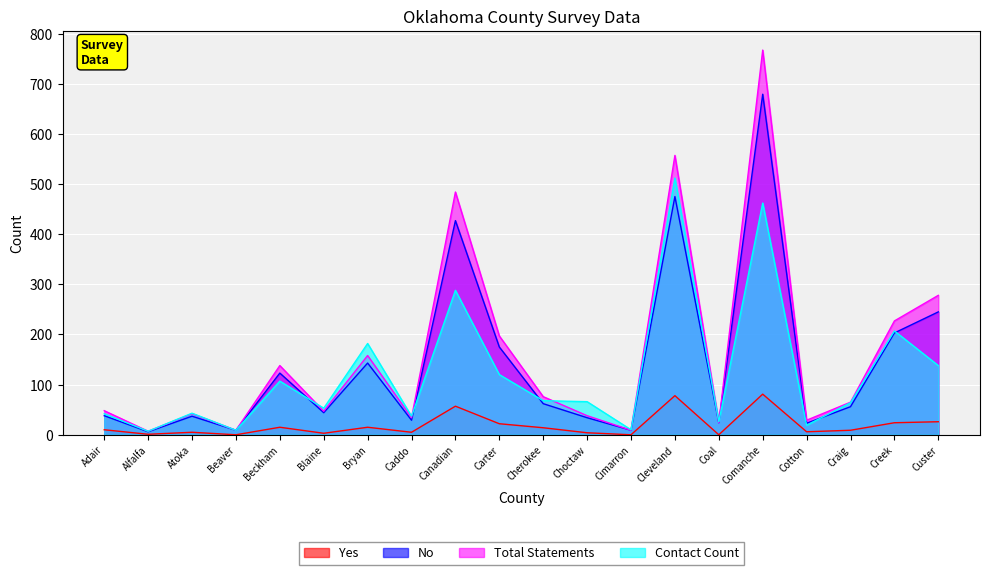

Is the value of No at Comanche greater than the value of Yes at Bryan?

Yes